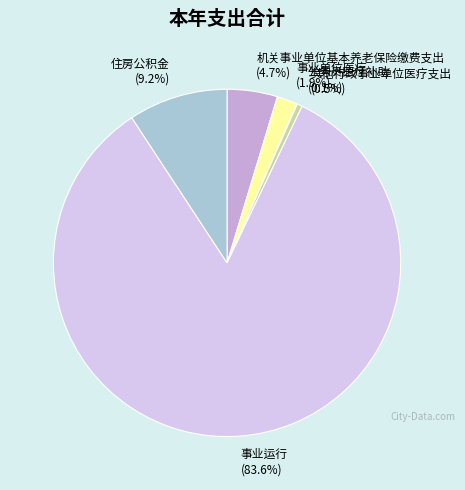

What portion of the pie excludes 住房公积金?

90.8%